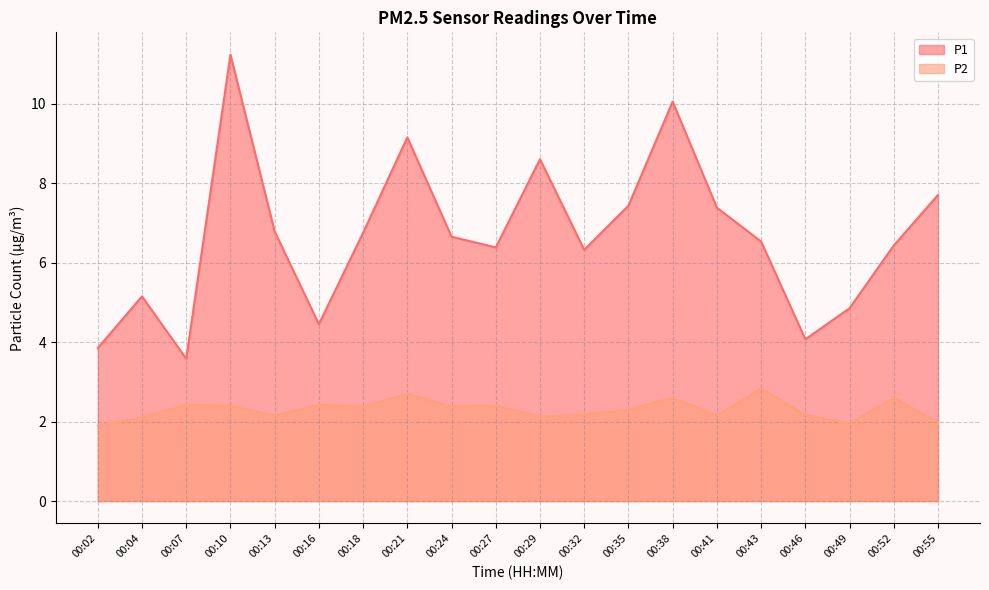

In P1, how many points are higher than both neighbors (excluding endpoints)?

5